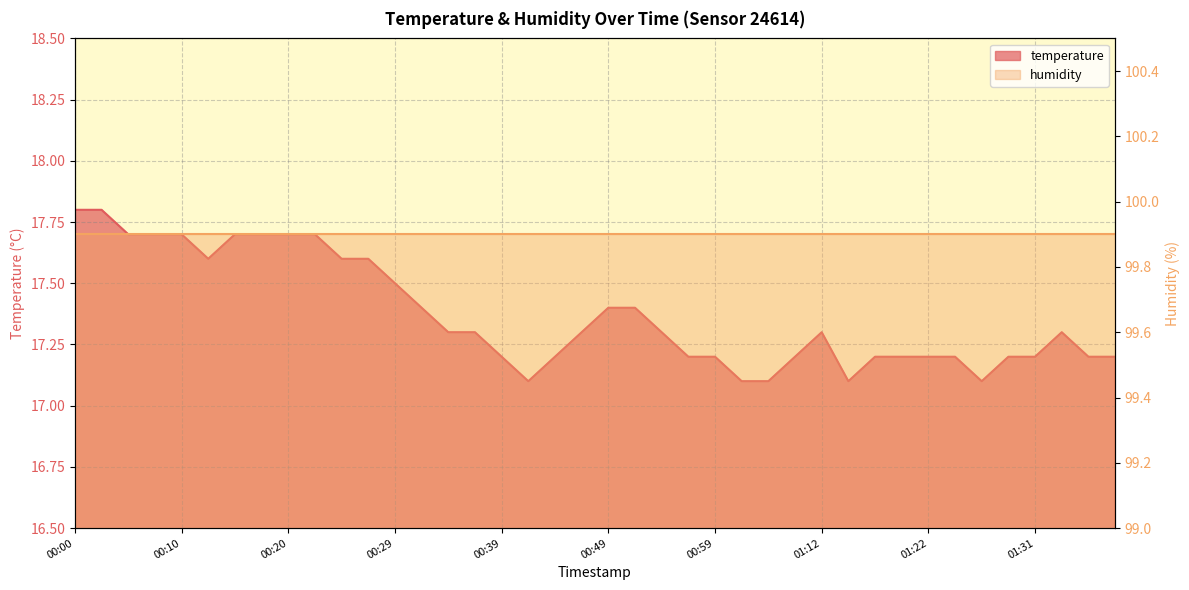

Reading left to right, list all the values displayed in this chart.

00:00=17.8	00:03=17.8	00:05=17.7	00:08=17.7	00:10=17.7	00:12=17.6	00:15=17.7	00:17=17.7	00:20=17.7	00:22=17.7	00:25=17.6	00:27=17.6	00:29=17.5	00:32=17.4	00:34=17.3	00:37=17.3	00:39=17.2	00:42=17.1	00:44=17.2	00:47=17.3	00:49=17.4	00:52=17.4	00:54=17.3	00:56=17.2	00:59=17.2	01:01=17.1	01:04=17.1	01:09=17.2	01:12=17.3	01:14=17.1	01:17=17.2	01:19=17.2	01:22=17.2	01:24=17.2	01:27=17.1	01:29=17.2	01:31=17.2	01:34=17.3	01:37=17.2	01:39=17.2